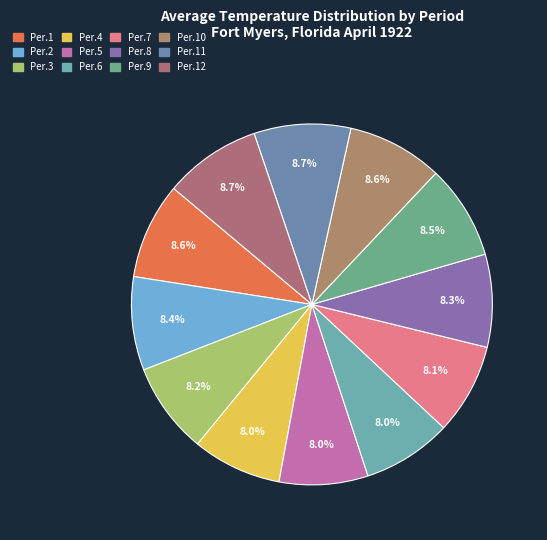

How many slices are in this pie chart?

12